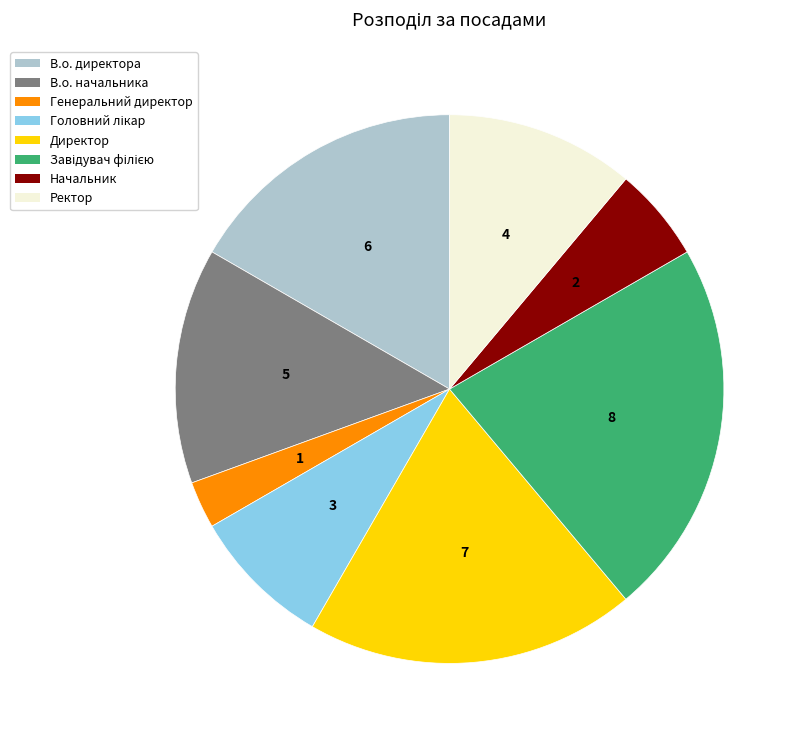

Is there any slice that represents more than half of the pie?

No